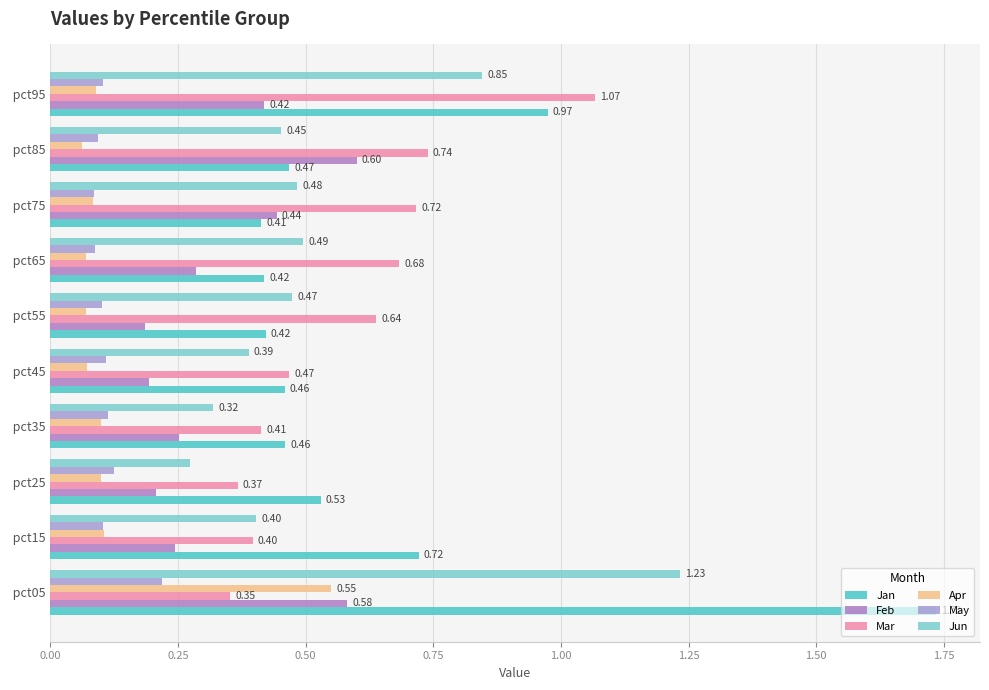

What are all the series names shown in the legend?

Jan, Feb, Mar, Apr, May, Jun